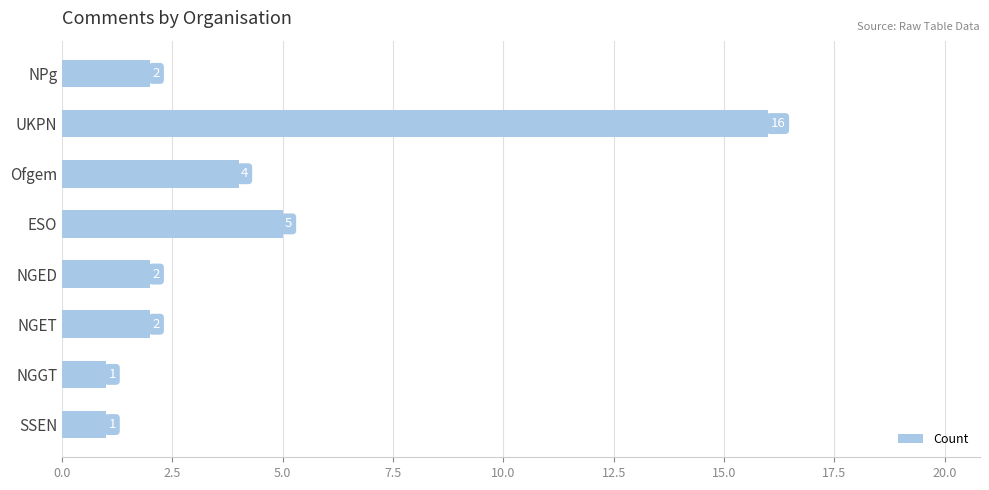

What is the minimum value shown in the chart?

1